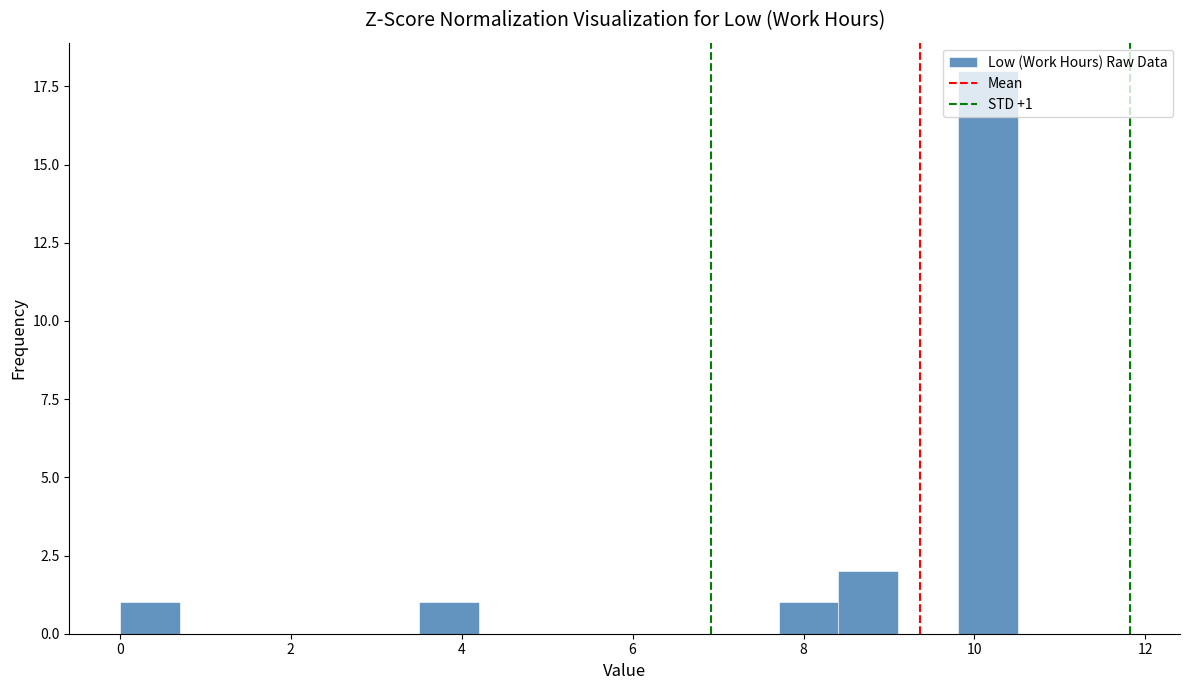

Read against the x-axis, roughly where is the centre of the tallest bar?

10.2